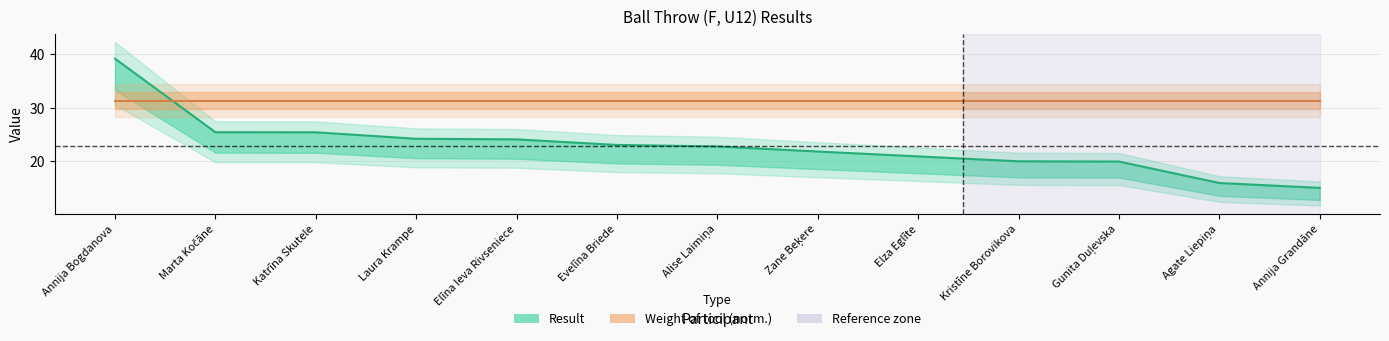

Rank the categories by value from lowest to highest.

Annija Grandāne, Agate Liepiņa, Gunita Duļevska, Kristīne Borovikova, Elza Eglīte, Zane Beķere, Alise Laimiņa, Evelīna Briede, Elīna Ieva Rivseniece, Laura Krampe, Katrīna Skutele, Marta Kočāne, Annija Bogdanova